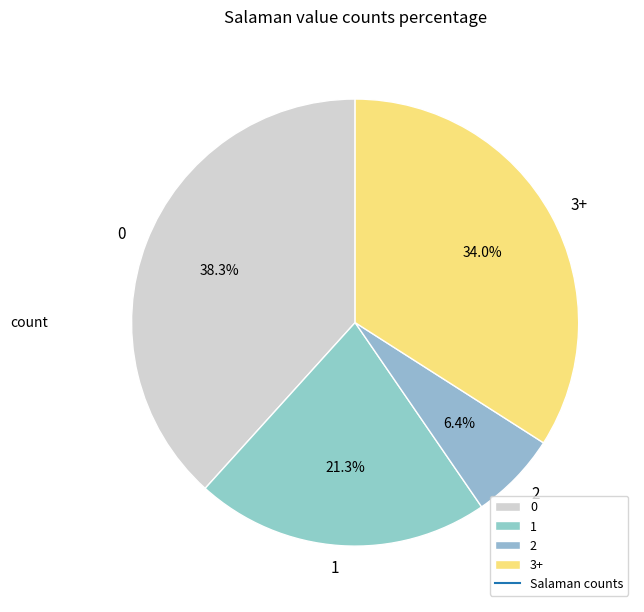

Does any single category account for the majority?

No